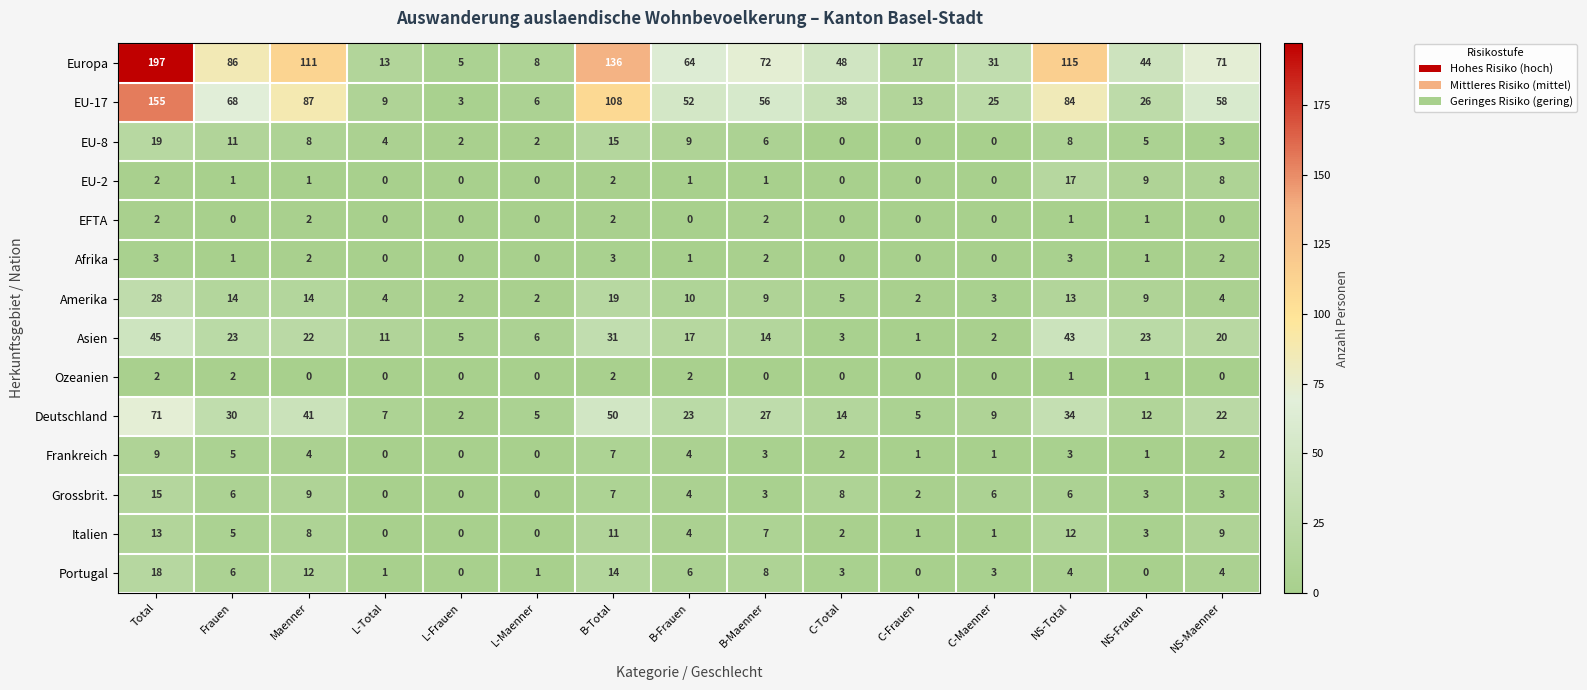

At which category does the chart reach its peak across all series?

Total